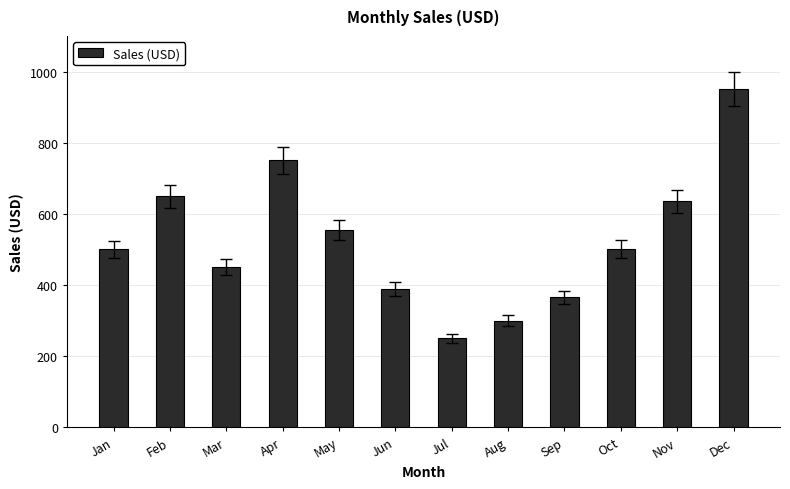

What is the change in value from Apr to Dec?

+200